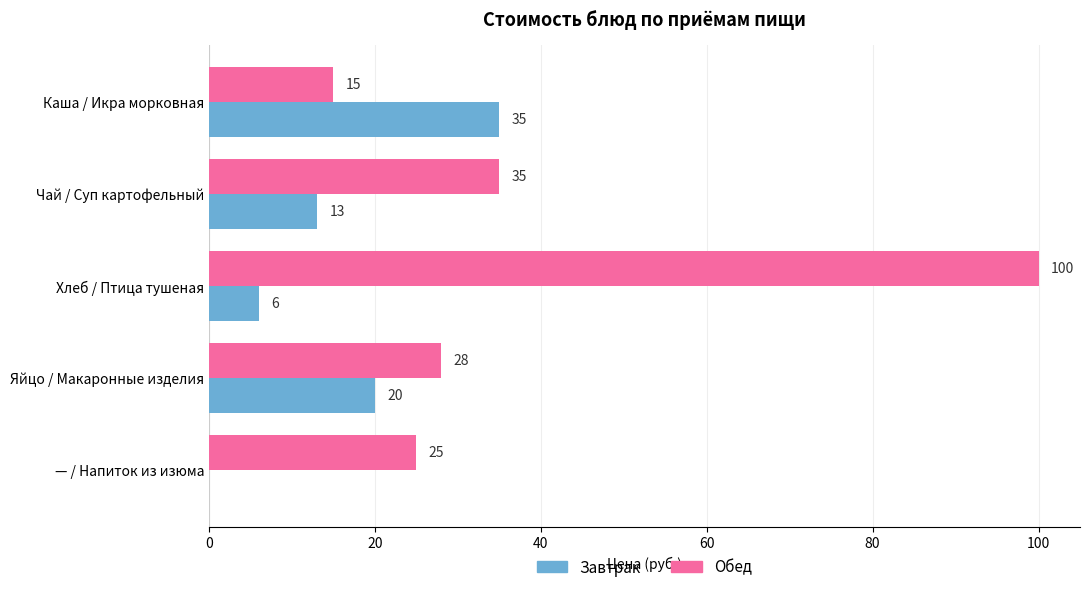

The Завтрак series shows 29 at Яйцо / Макаронные изделия. True or false?

False